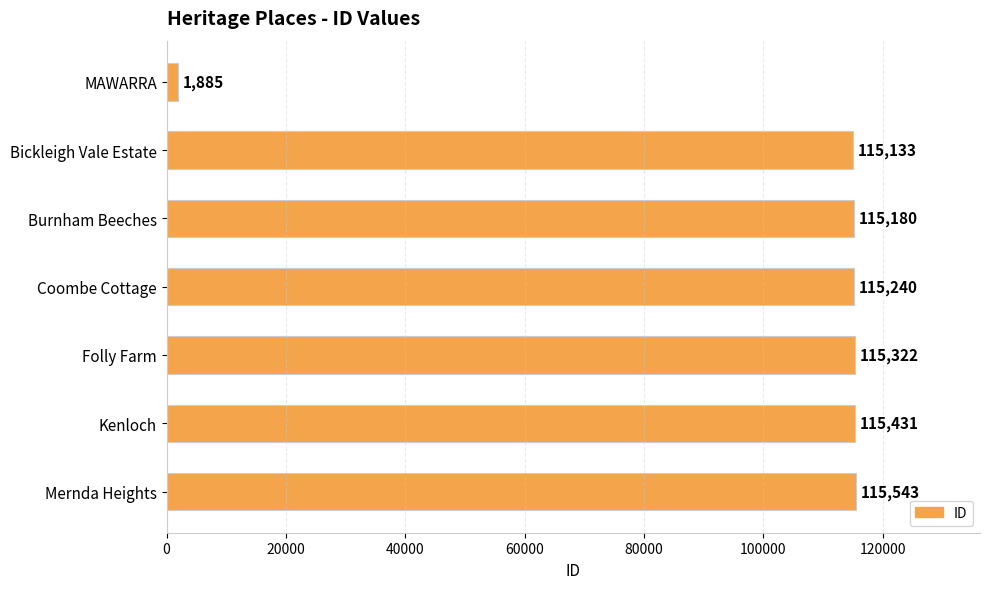

What is the change in value from Burnham Beeches to Folly Farm?

+142